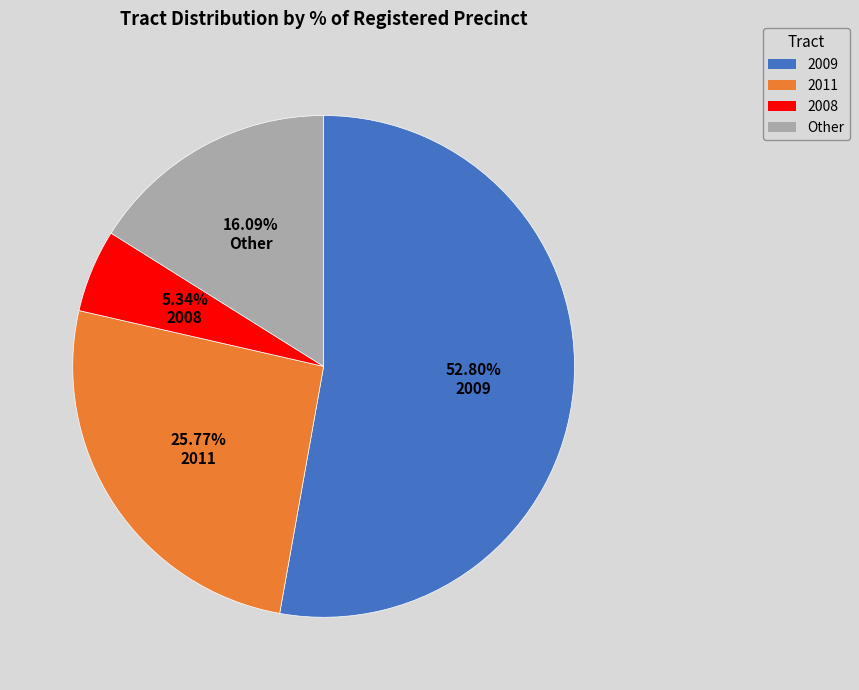

Between 2009 and 2008, which is larger?

2009